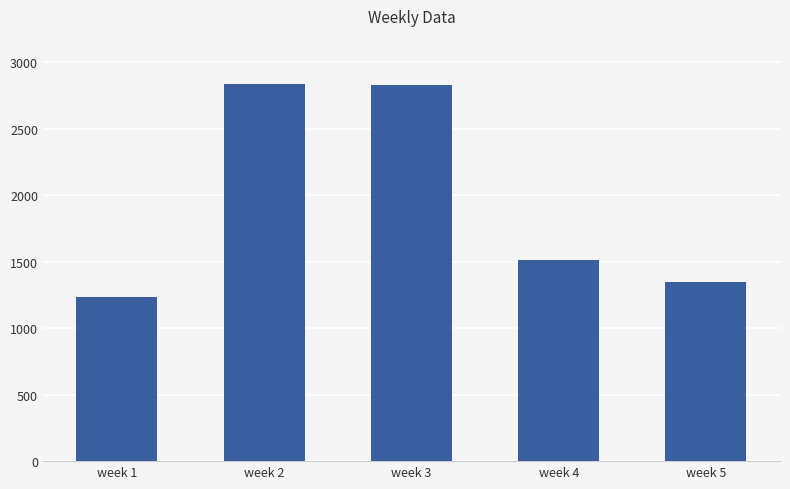

Where is the data nearest to the value 2038?

week 4